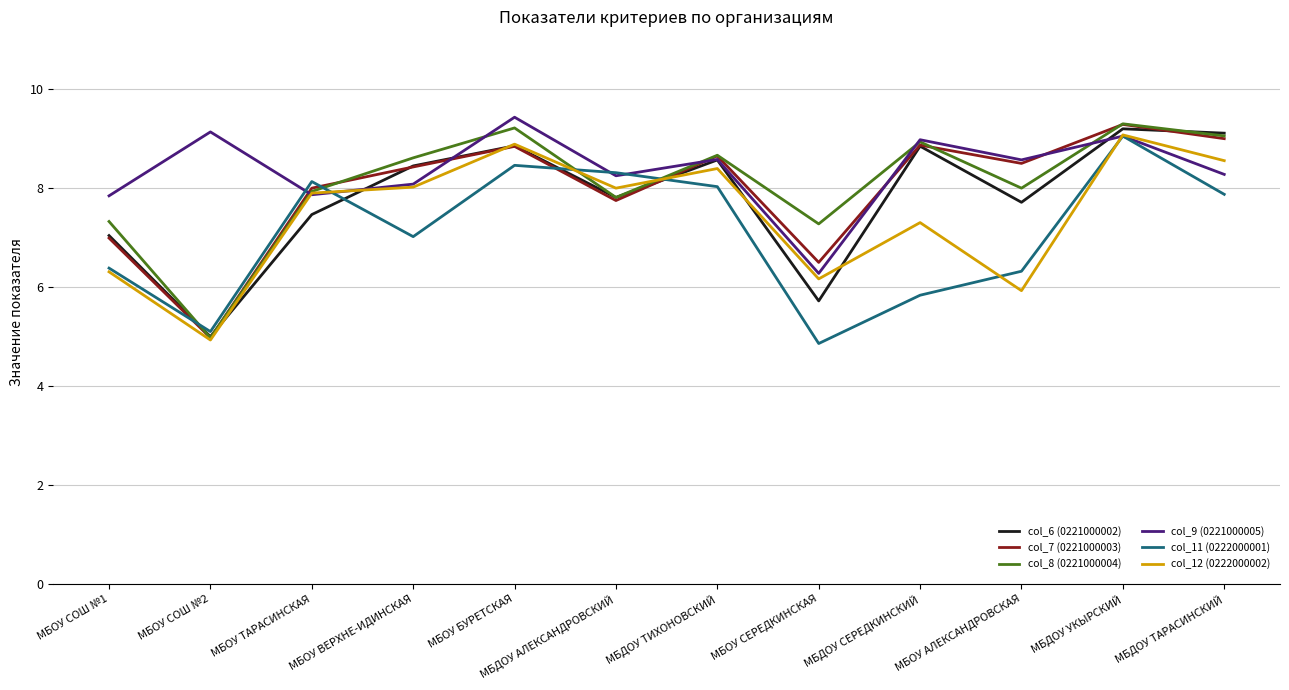

What is the greatest value displayed?

9.4